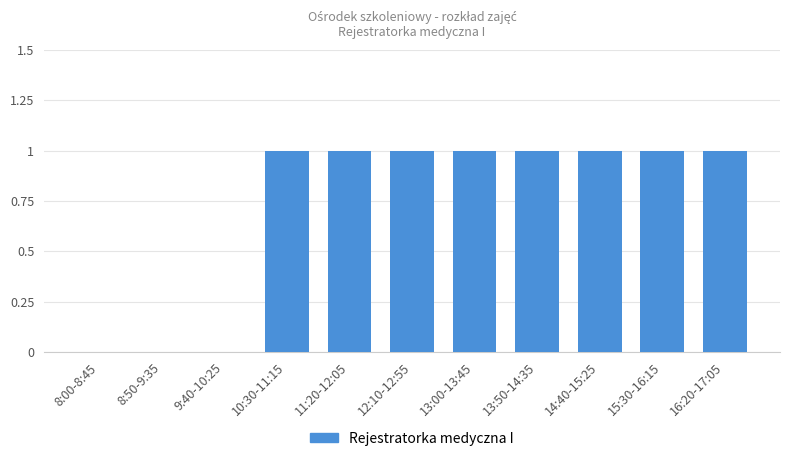

The value at 13:50-14:35 is 2. True or false?

False